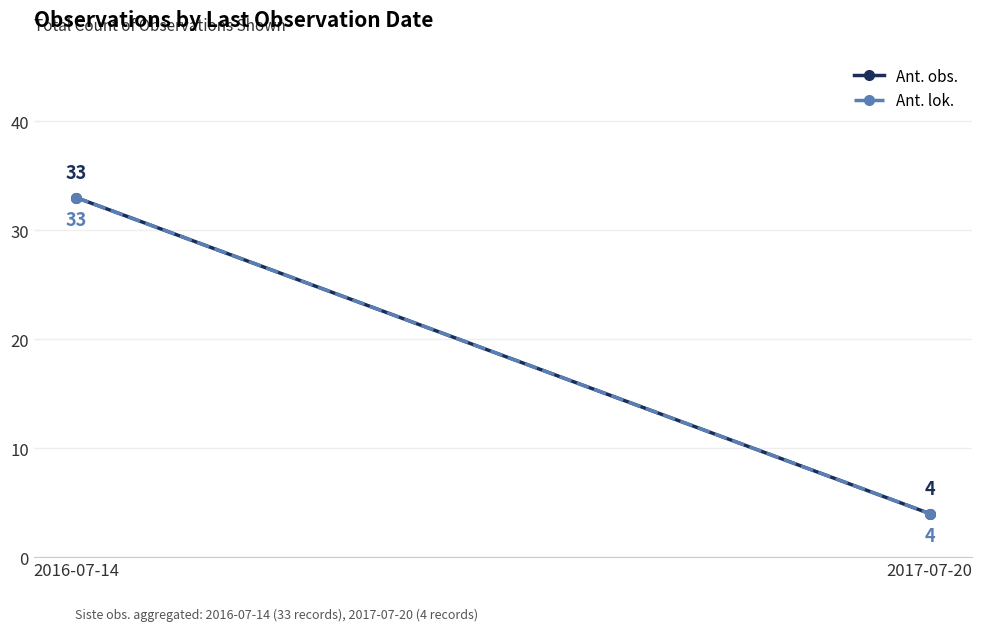

The Ant. obs. series shows 15 at 2016-07-14. True or false?

False